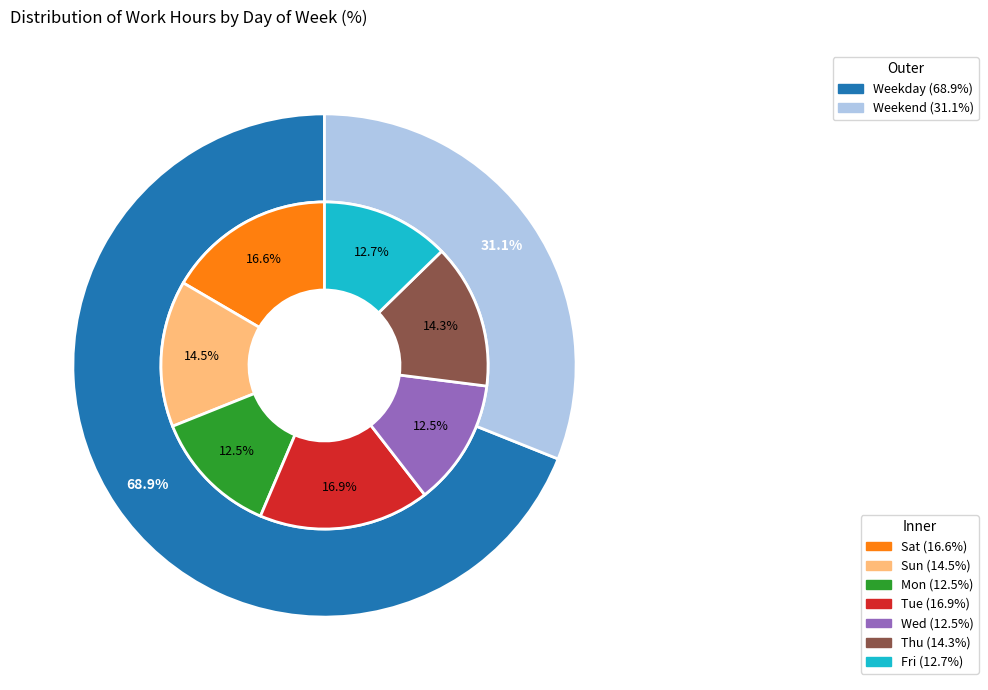

How many segments does this pie chart have?

7